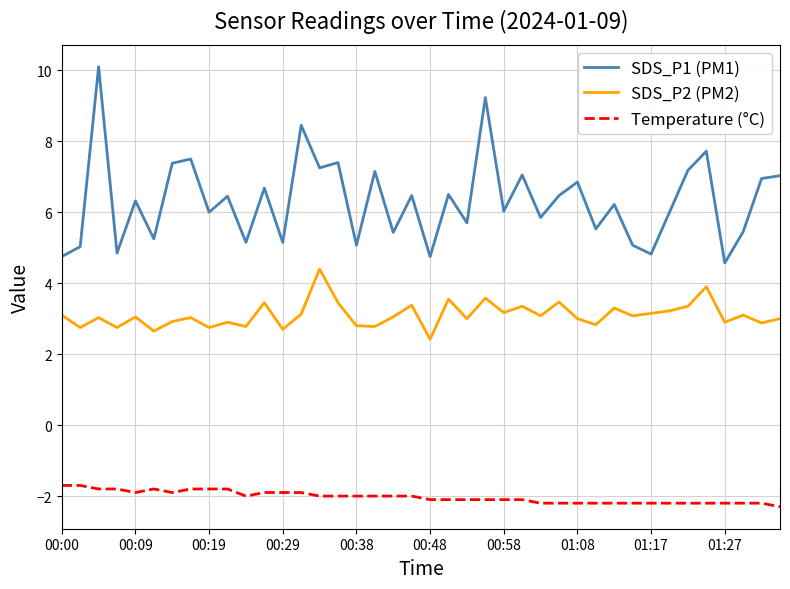

Which series has the largest total across all categories?

SDS_P1 (PM1)